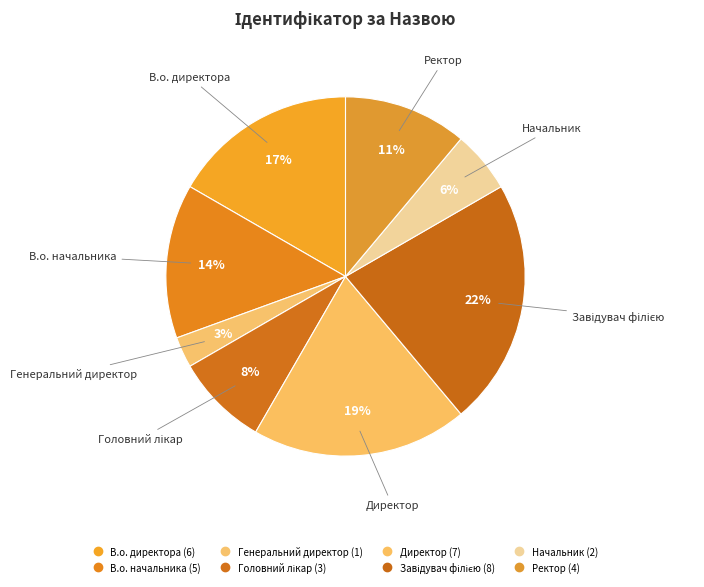

Is the sum of В.о. начальника and Начальник greater than half?

No